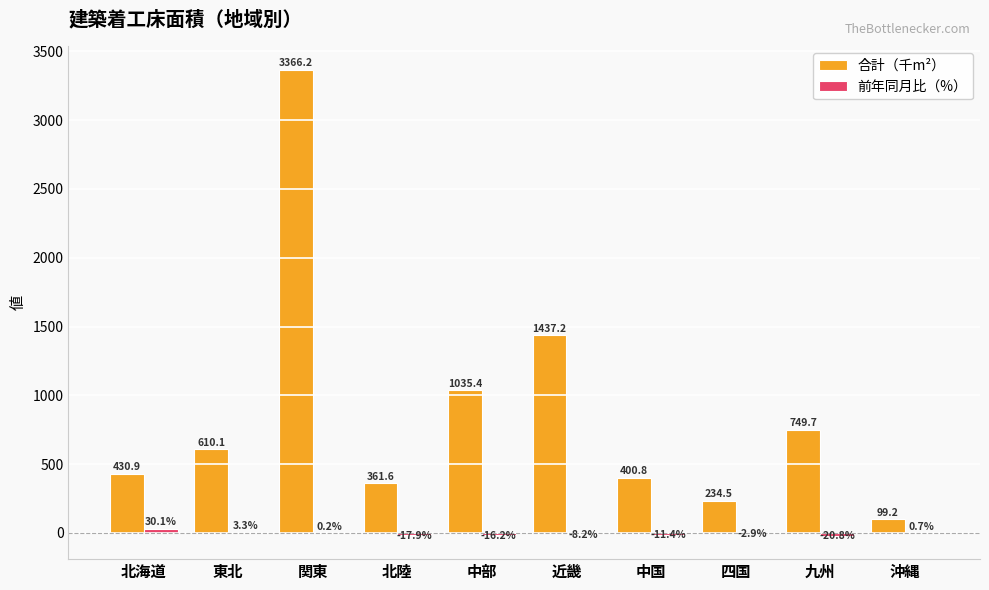

How many categories are shown in the chart?

10